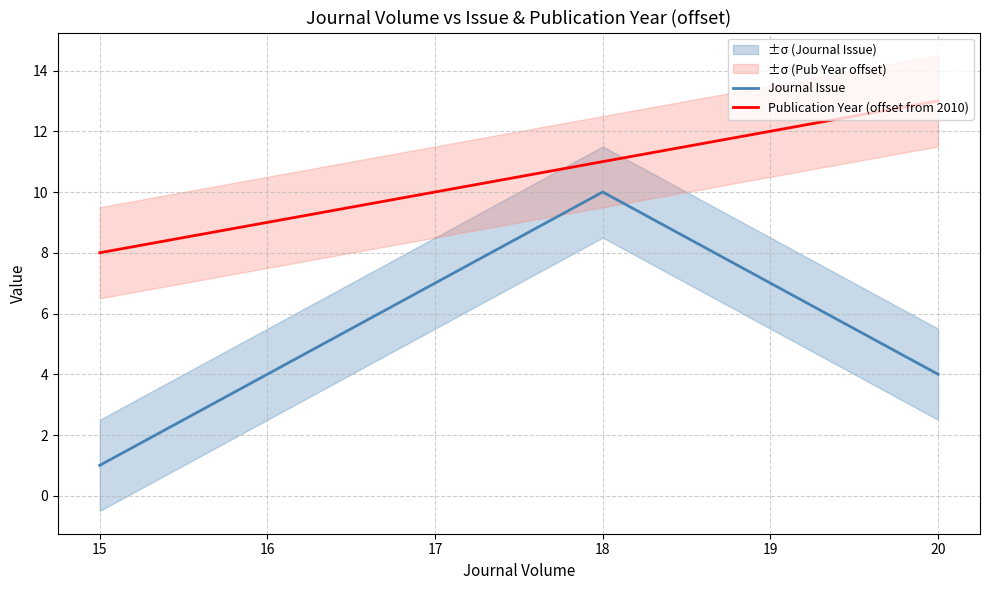

What is the lowest value of the Journal Issue series?

1